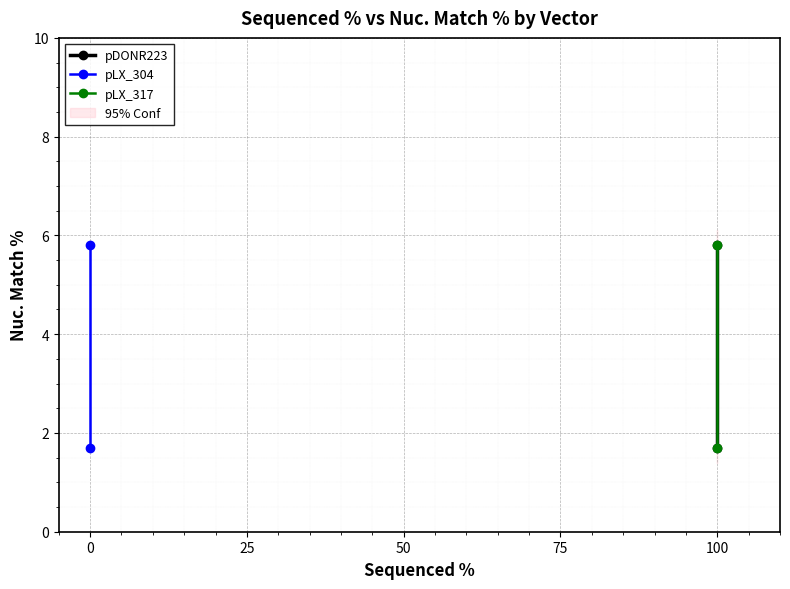

Reading left to right, what are all the values shown in this chart?

pDONR223: 5.8	1.7
pLX_304: 5.8	1.7
pLX_317: 5.8	1.7